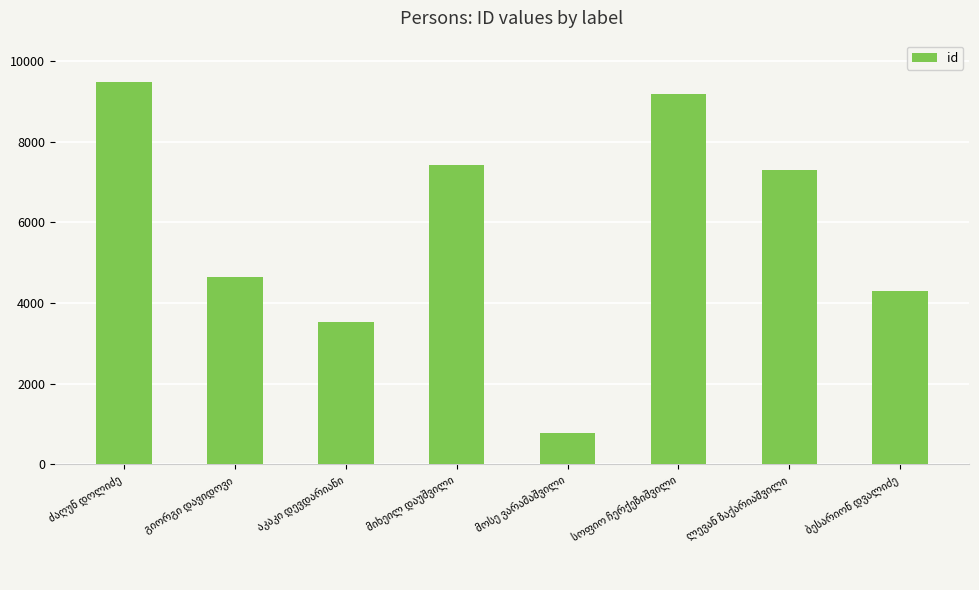

What is the difference between the maximum and minimum values?

8682